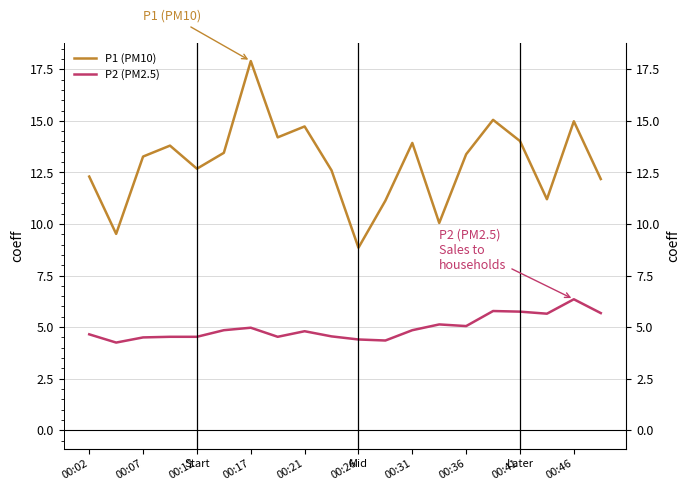

Count the number of categories in the chart.

20